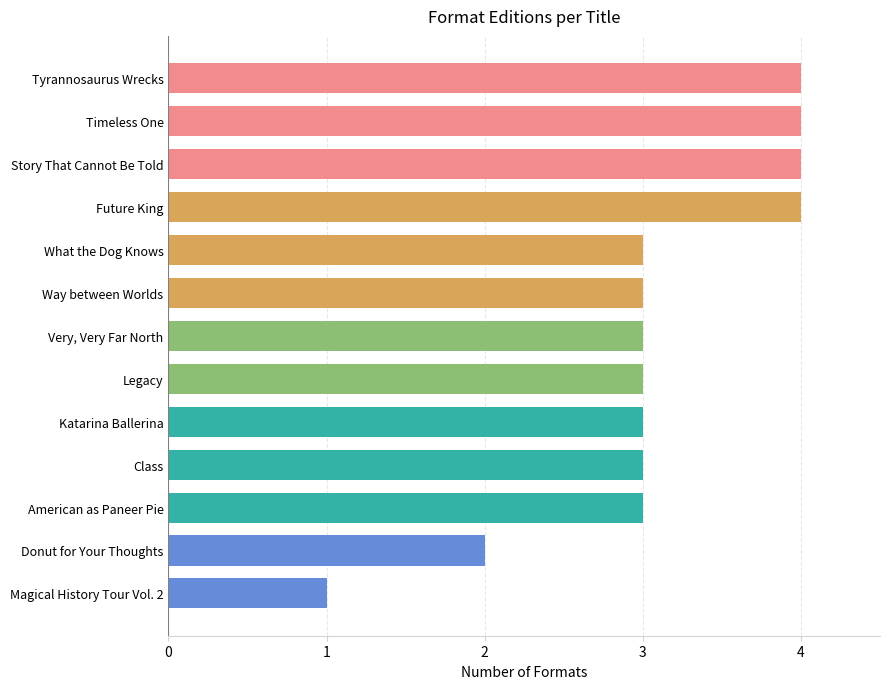

What is the smallest value displayed?

1